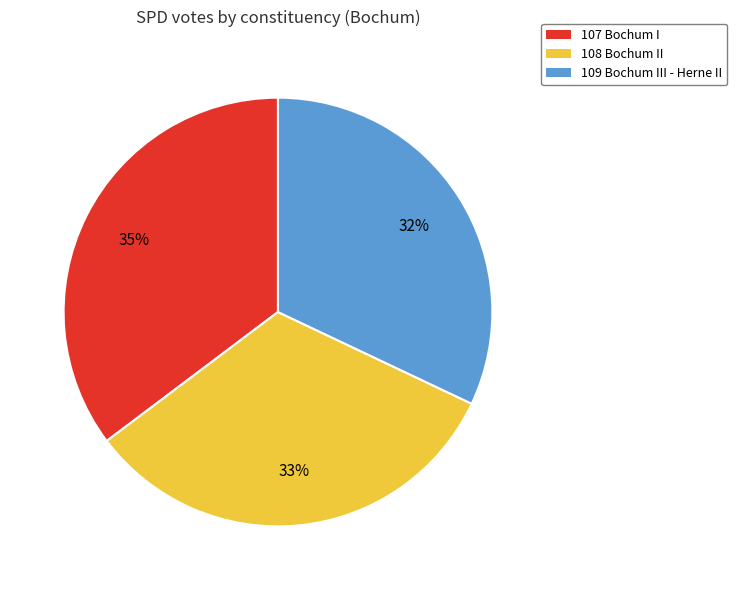

Count the number of slices in the pie.

3